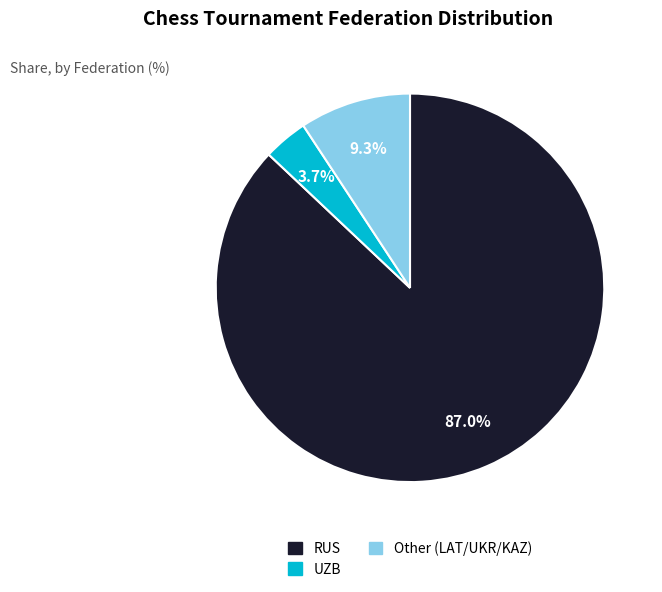

To the nearest percent, what is the difference between the Other and UZB slice percentages?

6%